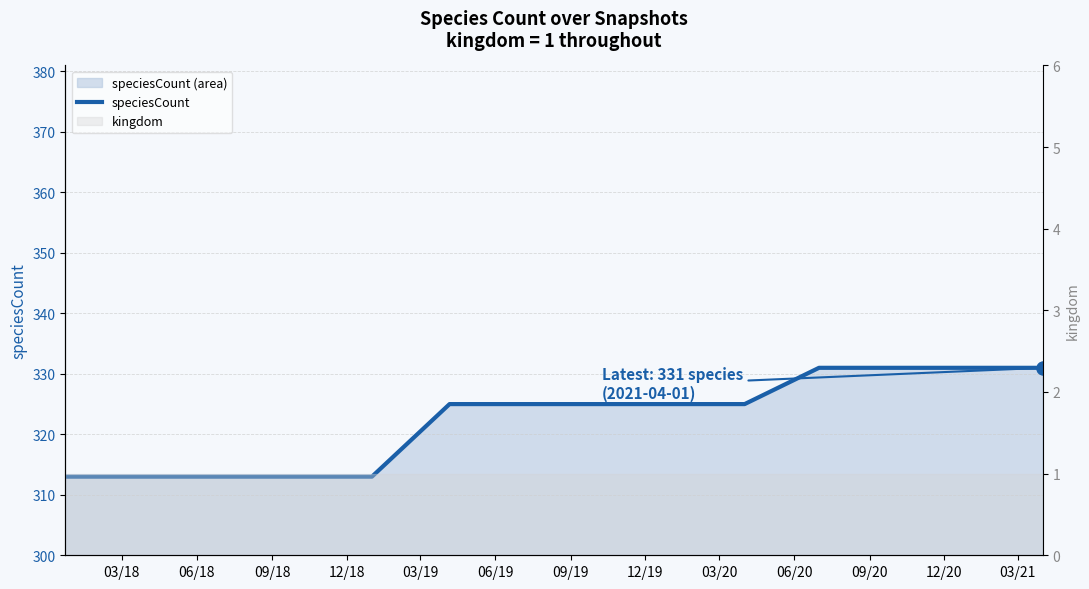

Approximately how many times larger is the value at 09/19 compared to 12/20?

1.0